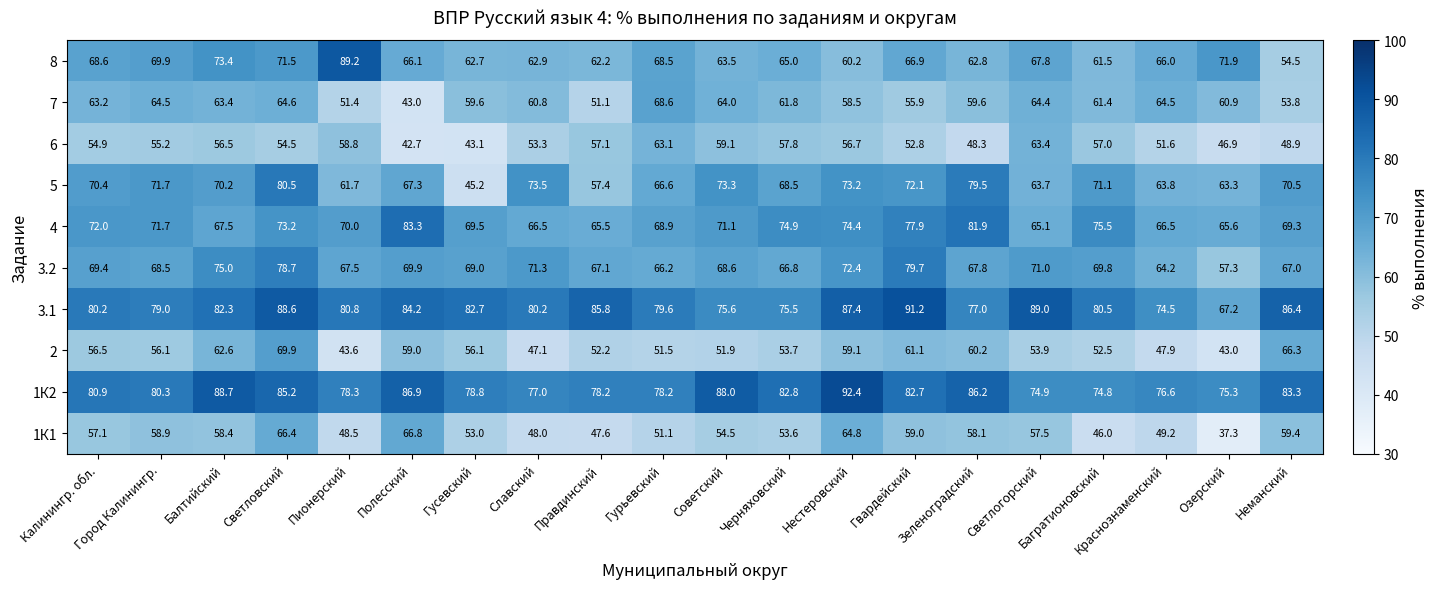

At which label does 2 first exceed 56?

Калинингр. обл.